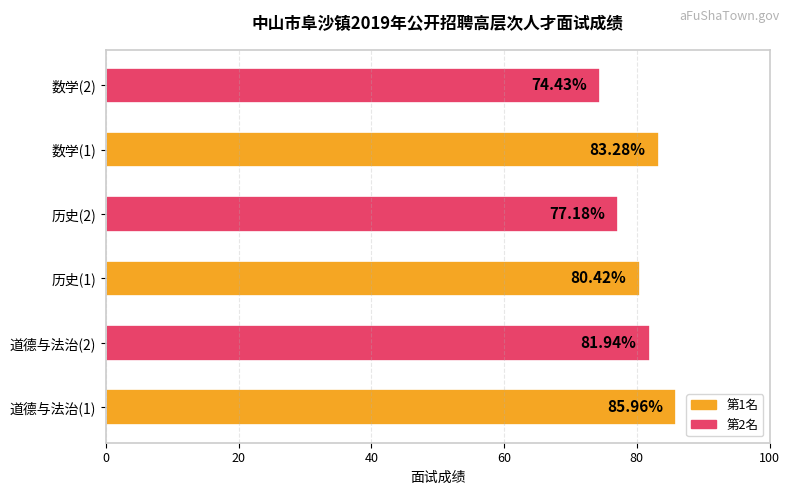

What is the change in value from 道德与法治(1) to 数学(2)?

-11.5